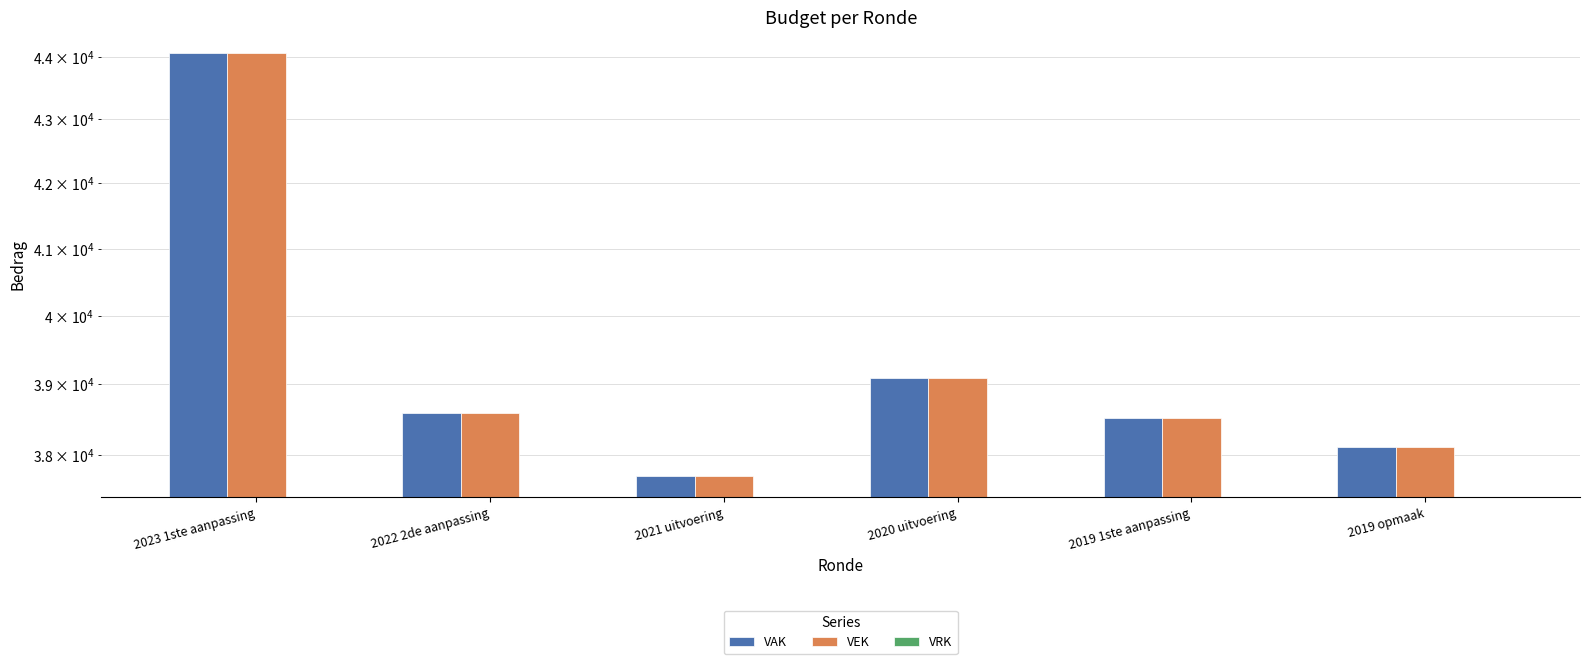

What is the spread (max minus min) of values at 2022 2de aanpassing?

38593